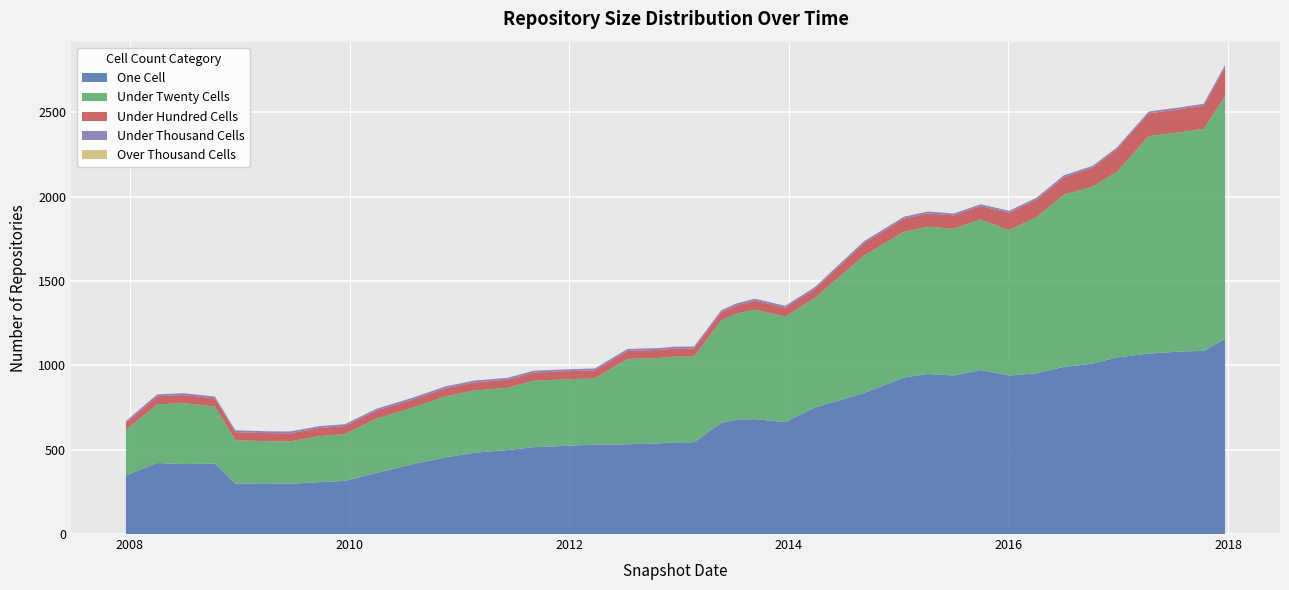

Reading left to right, list all the values displayed in this chart.

one_cell: 2007-12-19=347	2008-04-01=421	2008-06-27=415	2008-10-10=417	2008-12-17=299	2009-04-06=300	2009-06-17=298	2009-09-25=308	2009-12-16=315	2010-04-01=363	2010-07-26=413	2010-11-17=455	2011-02-21=482	2011-06-10=498	2011-09-05=515	2012-01-18=525	2012-03-26=530	2012-07-13=532	2012-10-31=538	2012-12-11=543	2013-02-20=544	2013-05-21=659	2013-07-09=676	2013-09-10=681	2013-12-20=664	2014-03-28=750	2014-09-08=836	2015-01-19=928	2015-04-09=949	2015-07-03=940	2015-10-01=972	2016-01-04=940	2016-04-05=953	2016-07-04=991	2016-10-07=1010	2016-12-27=1047	2017-04-12=1070	2017-07-24=1082	2017-10-12=1086	2017-12-22=1157
under_twenty_cells: 2007-12-19=269	2008-04-01=348	2008-06-27=361	2008-10-10=339	2008-12-17=257	2009-04-06=250	2009-06-17=251	2009-09-25=273	2009-12-16=277	2010-04-01=321	2010-07-26=334	2010-11-17=362	2011-02-21=369	2011-06-10=369	2011-09-05=394	2012-01-18=394	2012-03-26=392	2012-07-13=506	2012-10-31=506	2012-12-11=508	2013-02-20=509	2013-05-21=607	2013-07-09=630	2013-09-10=649	2013-12-20=625	2014-03-28=649	2014-09-08=815	2015-01-19=864	2015-04-09=873	2015-07-03=870	2015-10-01=893	2016-01-04=861	2016-04-05=927	2016-07-04=1021	2016-10-07=1050	2016-12-27=1099	2017-04-12=1289	2017-07-24=1300	2017-10-12=1316	2017-12-22=1437
under_hundred_cells: 2007-12-19=43	2008-04-01=48	2008-06-27=48	2008-10-10=48	2008-12-17=48	2009-04-06=48	2009-06-17=48	2009-09-25=48	2009-12-16=48	2010-04-01=48	2010-07-26=48	2010-11-17=48	2011-02-21=48	2011-06-10=48	2011-09-05=48	2012-01-18=48	2012-03-26=48	2012-07-13=48	2012-10-31=48	2012-12-11=48	2013-02-20=48	2013-05-21=49	2013-07-09=49	2013-09-10=54	2013-12-20=53	2014-03-28=53	2014-09-08=74	2015-01-19=78	2015-04-09=79	2015-07-03=79	2015-10-01=79	2016-01-04=104	2016-04-05=104	2016-07-04=104	2016-10-07=111	2016-12-27=134	2017-04-12=135	2017-07-24=136	2017-10-12=138	2017-12-22=172
under_thousand_cells: 2007-12-19=11	2008-04-01=11	2008-06-27=11	2008-10-10=11	2008-12-17=11	2009-04-06=11	2009-06-17=11	2009-09-25=11	2009-12-16=11	2010-04-01=11	2010-07-26=11	2010-11-17=11	2011-02-21=11	2011-06-10=11	2011-09-05=11	2012-01-18=11	2012-03-26=11	2012-07-13=11	2012-10-31=11	2012-12-11=11	2013-02-20=11	2013-05-21=11	2013-07-09=11	2013-09-10=11	2013-12-20=11	2014-03-28=11	2014-09-08=11	2015-01-19=11	2015-04-09=11	2015-07-03=11	2015-10-01=11	2016-01-04=11	2016-04-05=11	2016-07-04=11	2016-10-07=11	2016-12-27=11	2017-04-12=11	2017-07-24=11	2017-10-12=11	2017-12-22=14
over_thousand_cells: 2007-12-19=0	2008-04-01=0	2008-06-27=0	2008-10-10=0	2008-12-17=0	2009-04-06=0	2009-06-17=0	2009-09-25=0	2009-12-16=0	2010-04-01=0	2010-07-26=0	2010-11-17=0	2011-02-21=0	2011-06-10=0	2011-09-05=0	2012-01-18=0	2012-03-26=0	2012-07-13=0	2012-10-31=0	2012-12-11=0	2013-02-20=0	2013-05-21=0	2013-07-09=0	2013-09-10=0	2013-12-20=0	2014-03-28=0	2014-09-08=0	2015-01-19=0	2015-04-09=0	2015-07-03=0	2015-10-01=0	2016-01-04=0	2016-04-05=0	2016-07-04=0	2016-10-07=0	2016-12-27=0	2017-04-12=0	2017-07-24=0	2017-10-12=0	2017-12-22=0